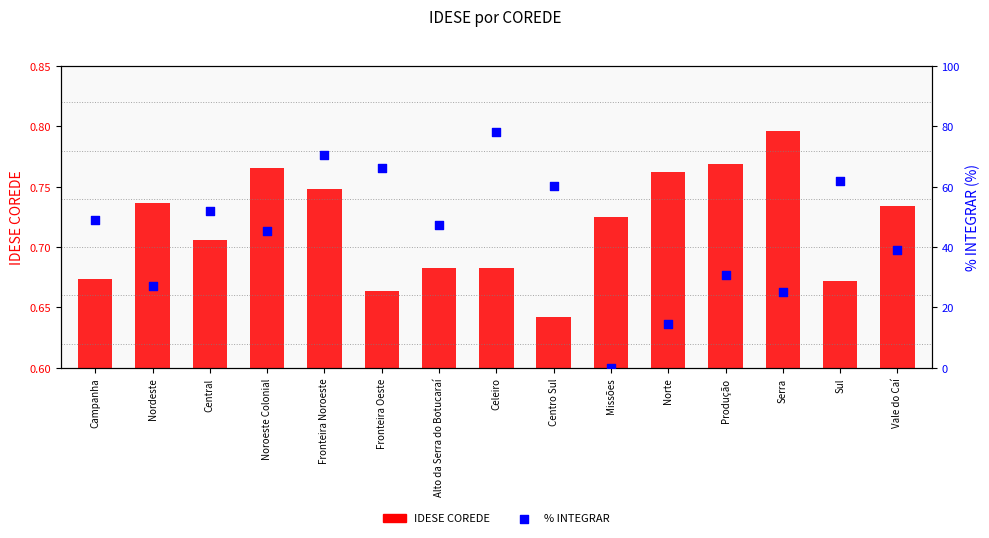

What is the total value across all series at Vale do Caí?

39.8